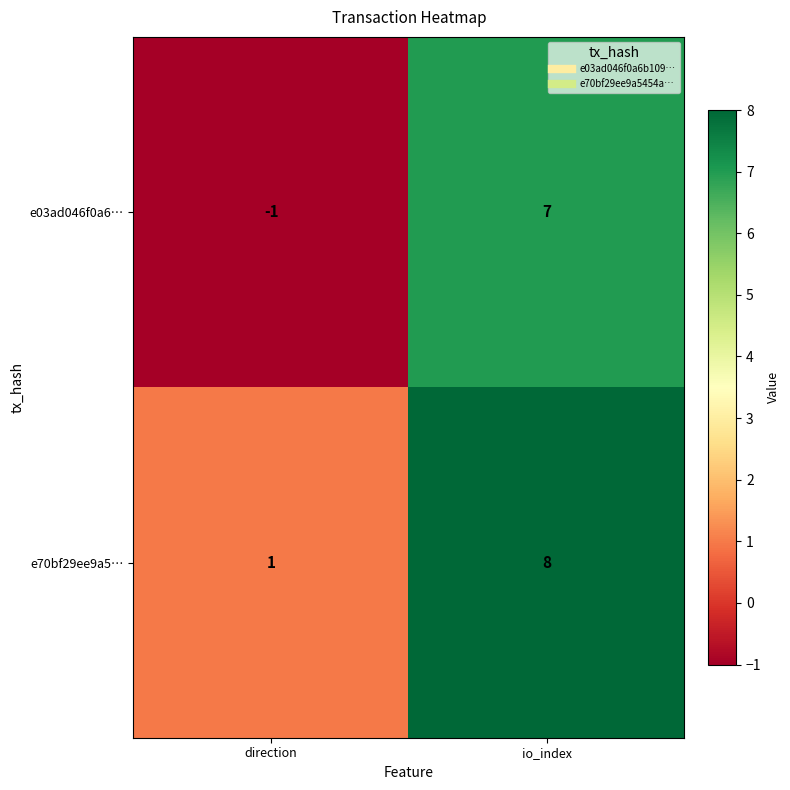

List the series in order of their peak value, lowest first.

e03ad046f0a6…, e70bf29ee9a5…